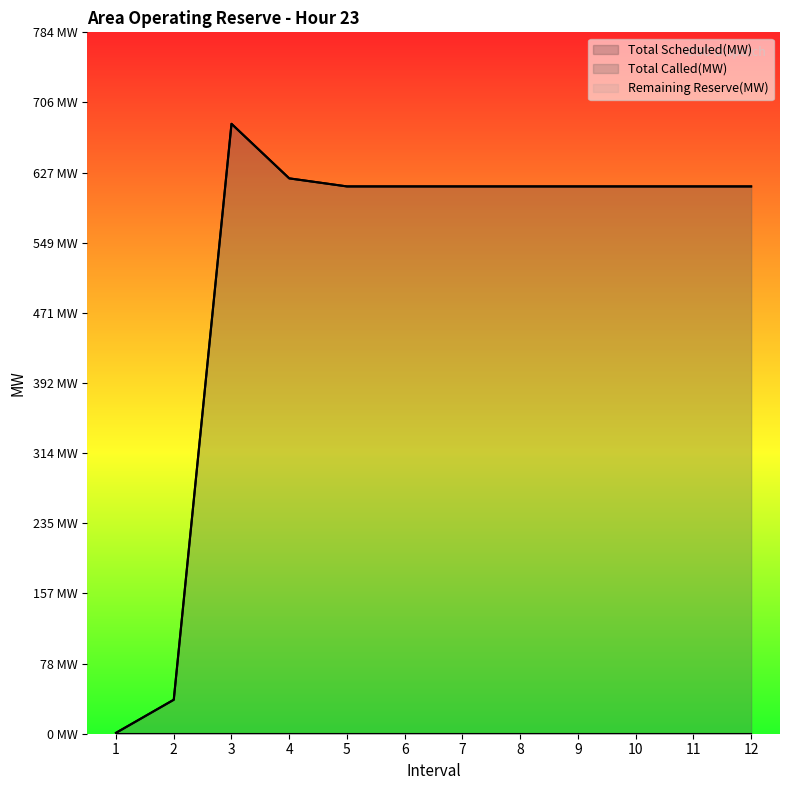

What is the value of the Remaining Reserve(MW) point at the 10th from the left?

612